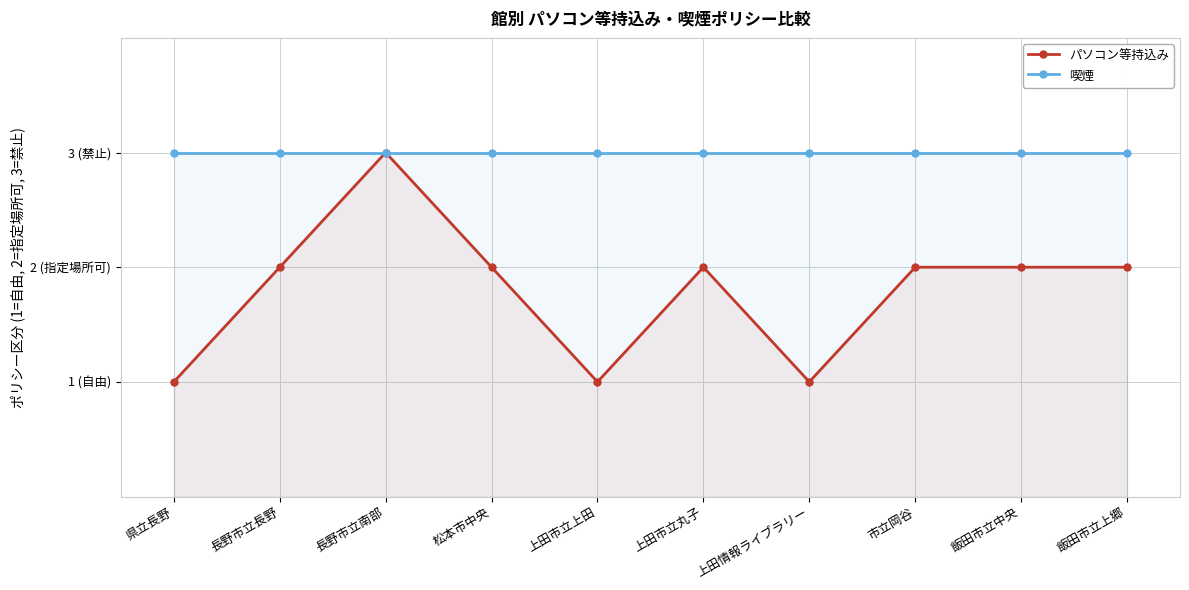

What are all the series names shown in the legend?

パソコン等持込み, 喫煙